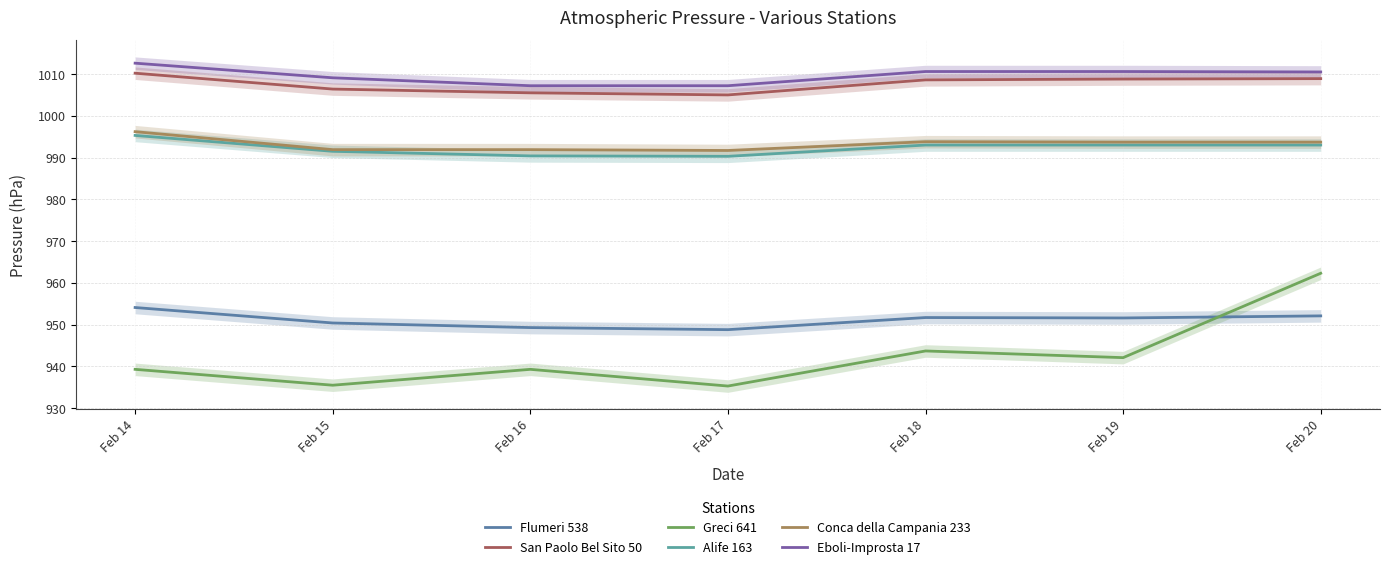

Which series changed the most between Feb 14 and Feb 20?

Greci 641